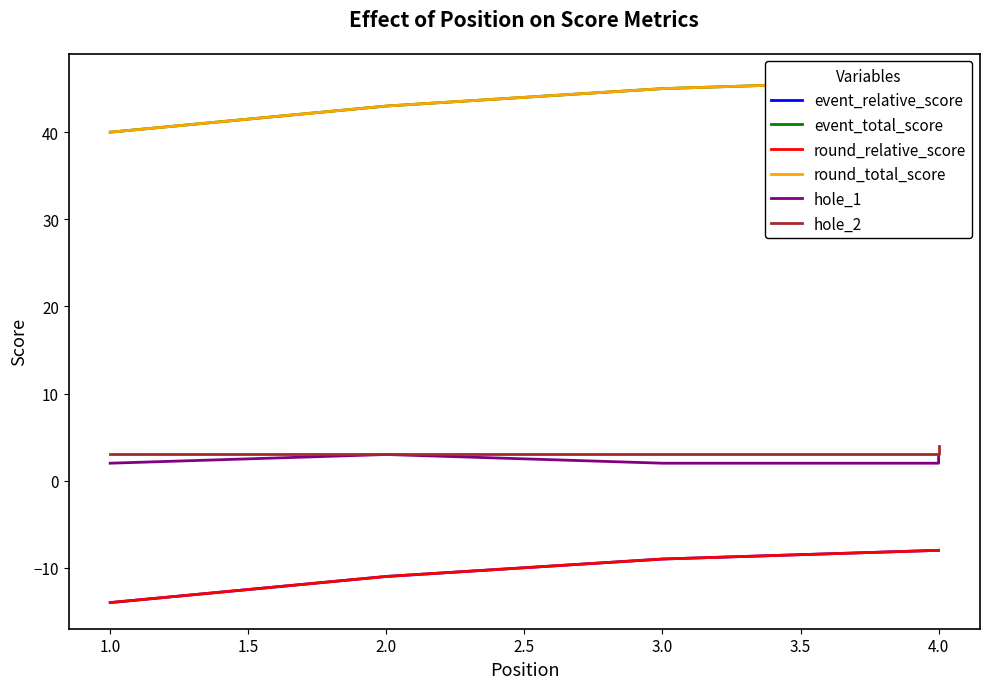

At 3.0, list the series in order from largest to smallest.

event_total_score, round_total_score, hole_2, hole_1, event_relative_score, round_relative_score